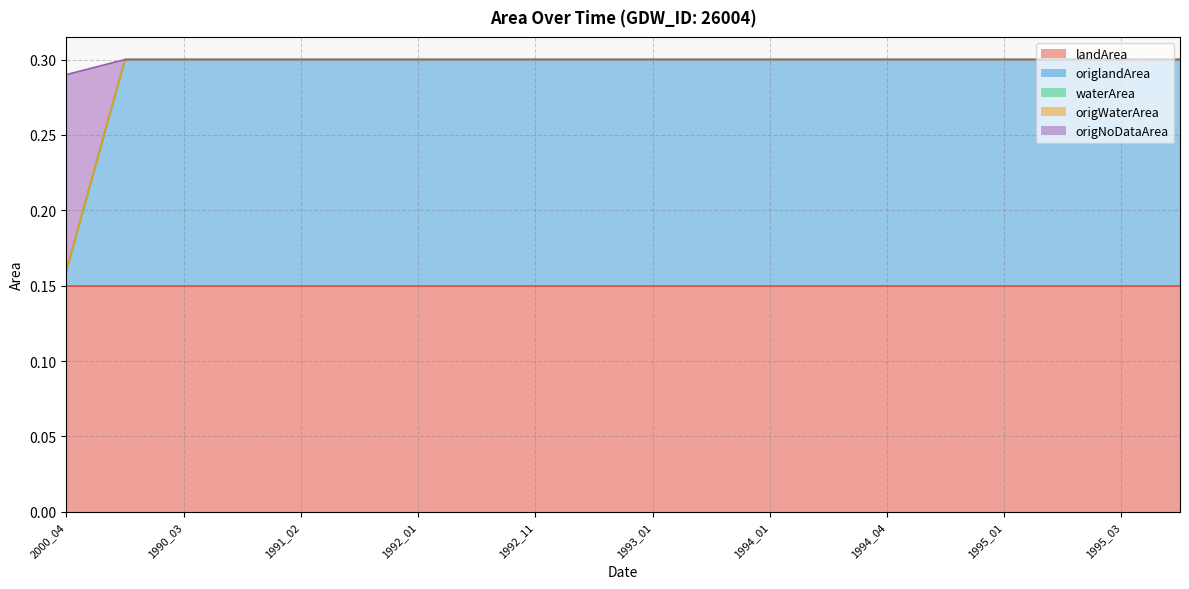

Which series has the largest total across all categories?

landArea